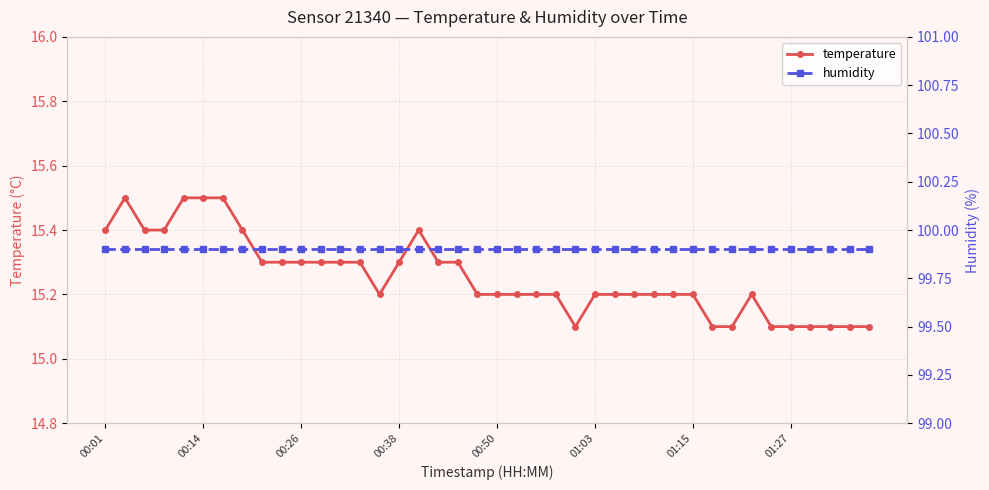

The temperature series shows 9.5 at 8. True or false?

False